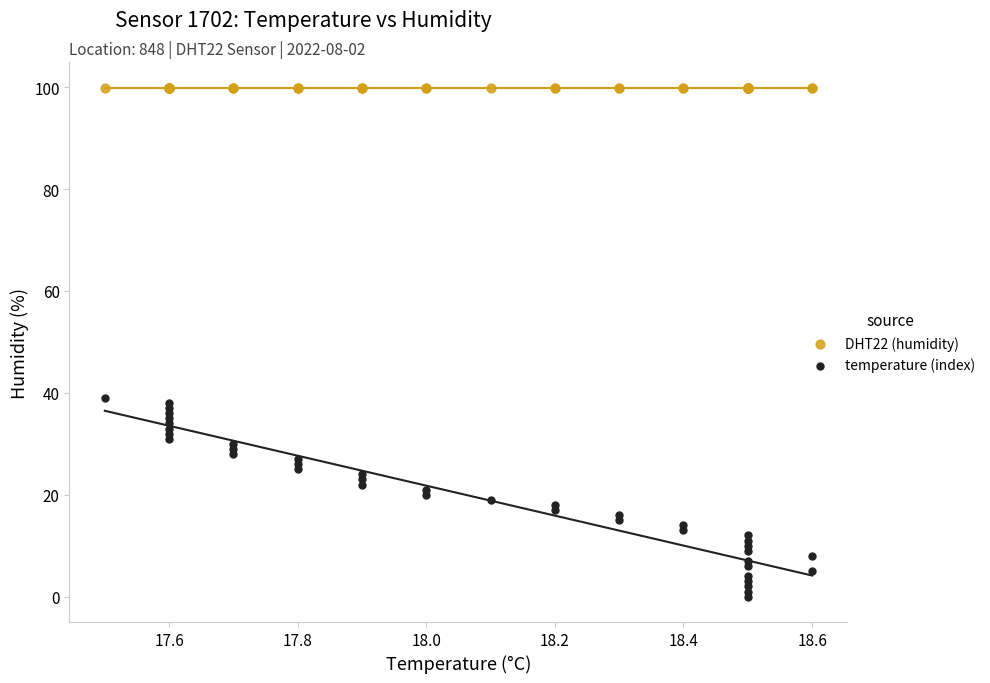

Which series contains the lowest Y value?

temperature (index)